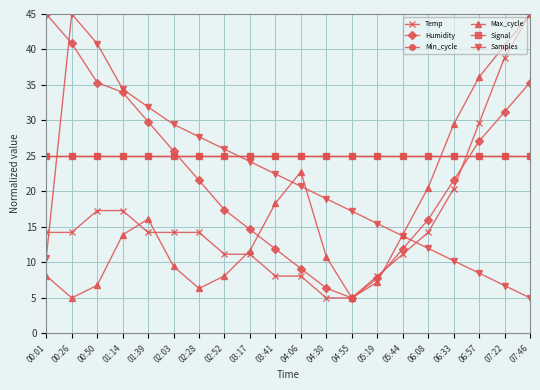

How many lines are shown in the chart?

6